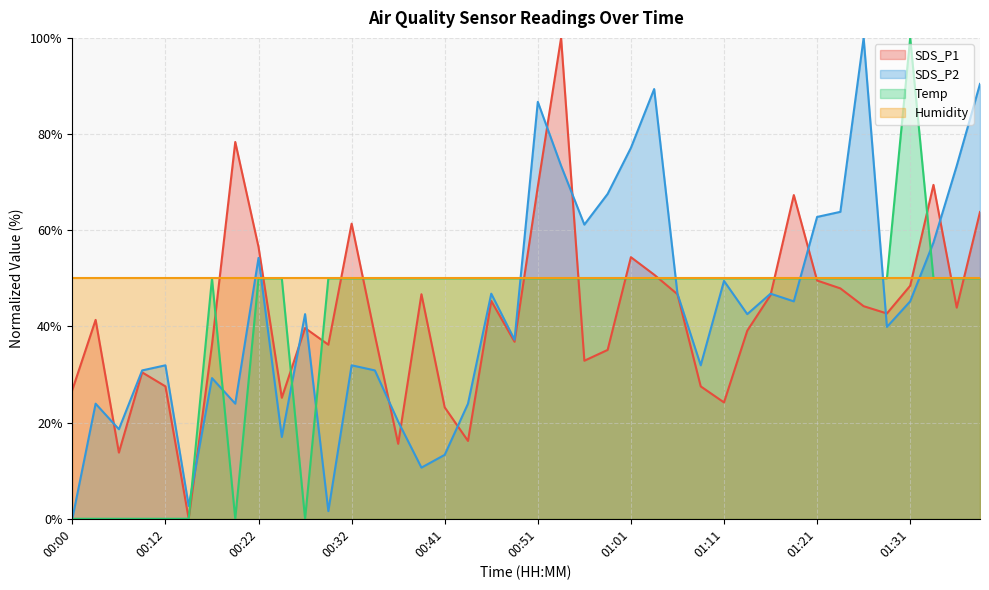

Which series has the largest total across all categories?

Humidity